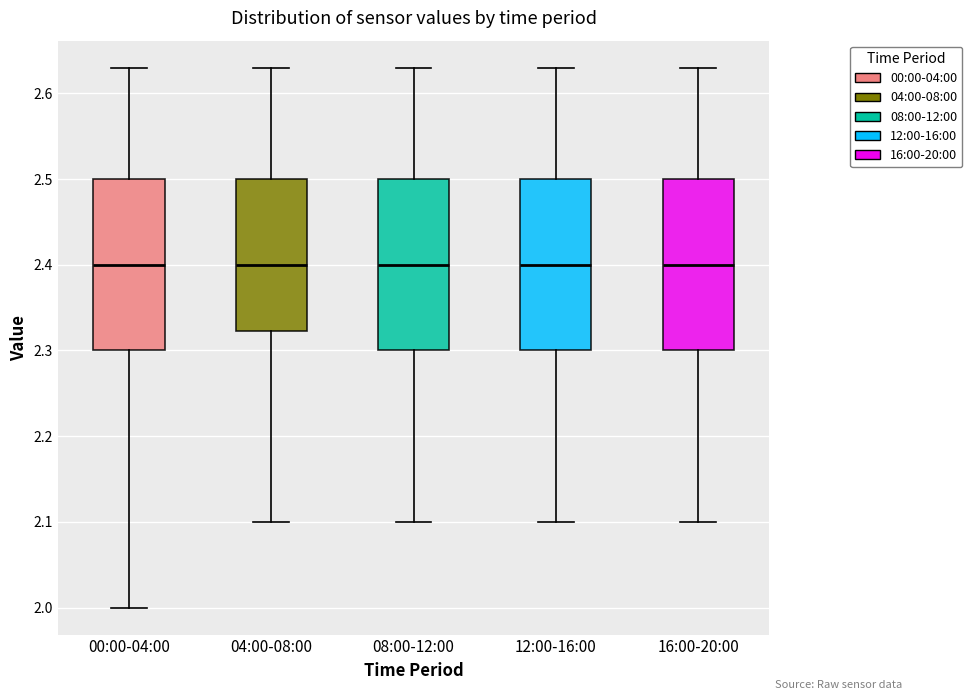

Reading left to right, read every box against the y-axis: the position of its median line, the range the box covers, and the ends of its whiskers. The values are not printed on the chart, so give them approximately, as read against the axis.

00:00-04:00: median 2.40, box 2.30 to 2.50, whiskers 2.00 to 2.63
04:00-08:00: median 2.40, box 2.32 to 2.50, whiskers 2.10 to 2.63
08:00-12:00: median 2.40, box 2.30 to 2.50, whiskers 2.10 to 2.63
12:00-16:00: median 2.40, box 2.30 to 2.50, whiskers 2.10 to 2.63
16:00-20:00: median 2.40, box 2.30 to 2.50, whiskers 2.10 to 2.63